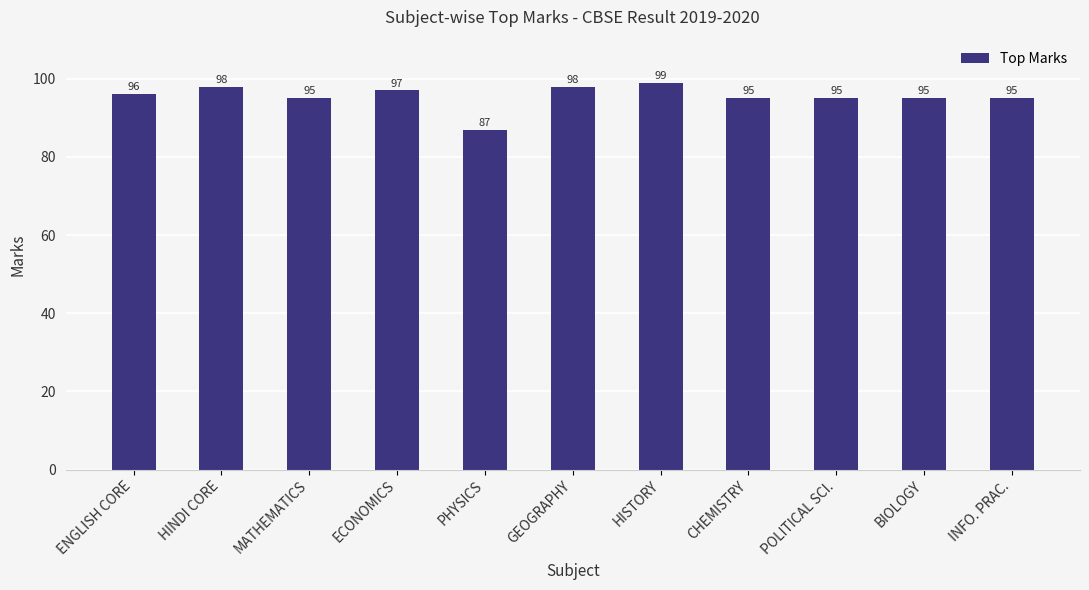

Which has a higher value, HISTORY or MATHEMATICS?

HISTORY